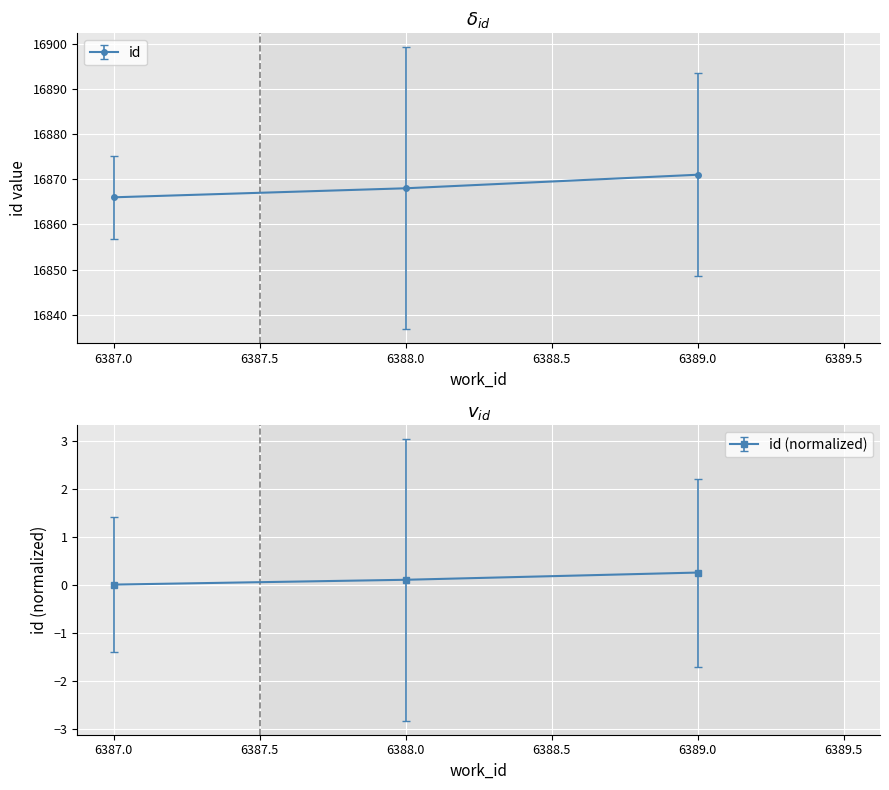

Reading right to left, transcribe all the data shown in this chart.

6389=16871	6388=16868	6387=16866